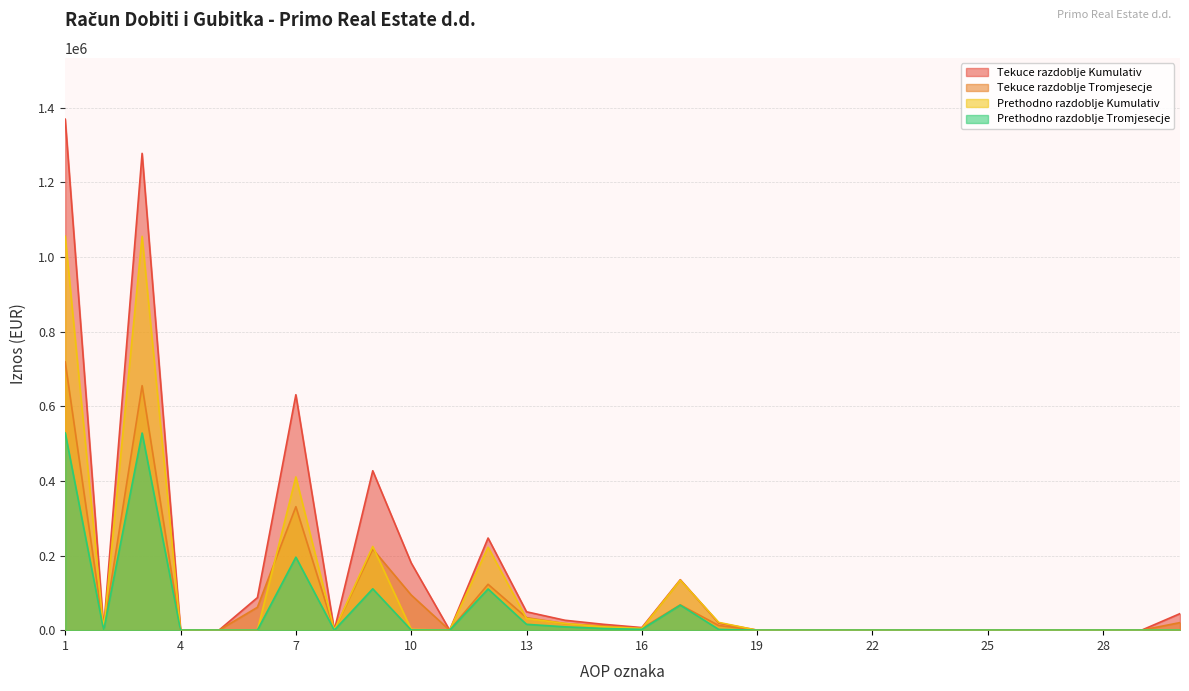

Reading left to right, transcribe all the data shown in this chart.

Tekuce razdoblje Kumulativ: 1369737	3944	1278042	438	0	87313	631064	0	427301	180331	0	246970	49243	26555	15715	6973	135317	19203	0	0	0	0	0	0	0	0	0	0	0	44325
Tekuce razdoblje Tromjesecje: 718797	1853	655413	222	0	61309	331017	0	217279	94303	0	122976	33541	17613	11178	4750	67781	12416	0	0	0	0	0	0	0	0	0	0	0	20293
Prethodno razdoblje Kumulativ: 1056066	0	1055656	410	0	0	410772	0	224395	2083	0	222312	31362	17866	9054	4442	134172	20843	0	0	0	0	0	0	0	0	0	0	0	6
Prethodno razdoblje Tromjesecje: 528633	0	528428	205	0	0	195672	0	110880	490	0	110390	15681	8933	4527	2221	67164	1947	0	0	0	0	0	0	0	0	0	0	0	1